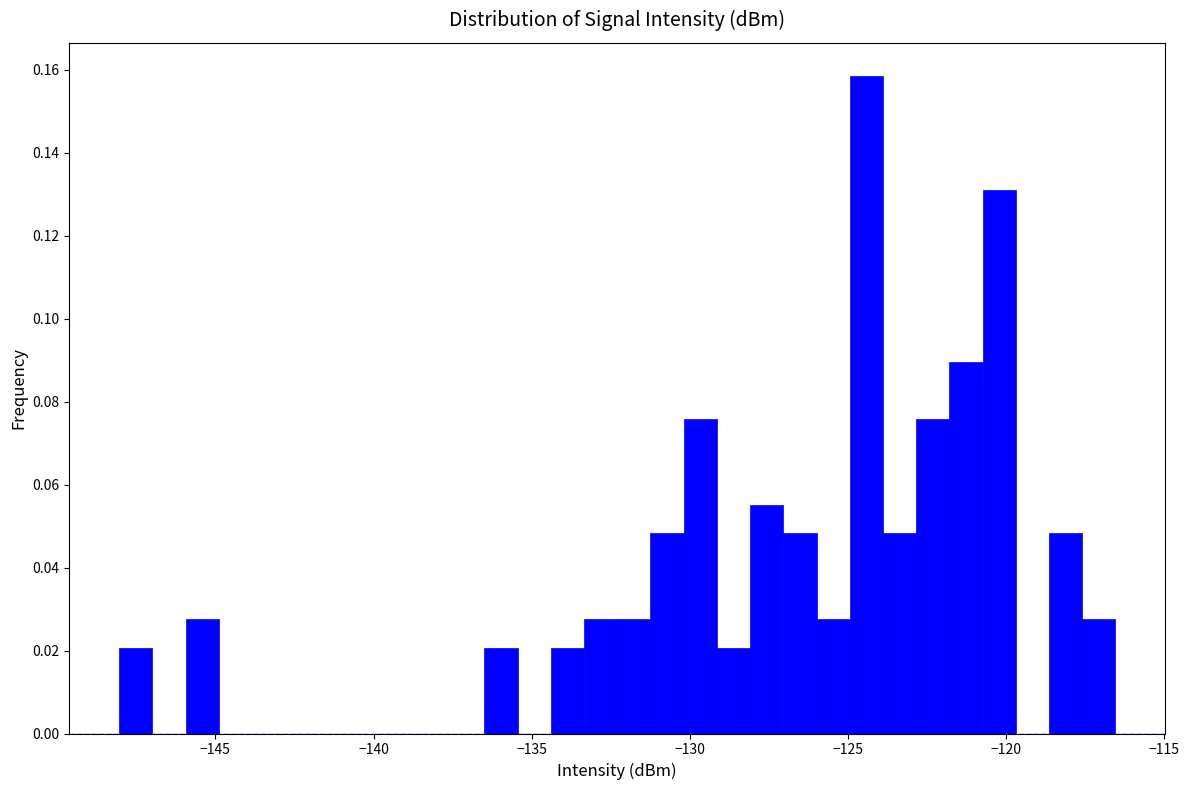

Around what value on the x-axis is the tallest bar? Give the approximate position of its centre, as read against the axis.

-124.5